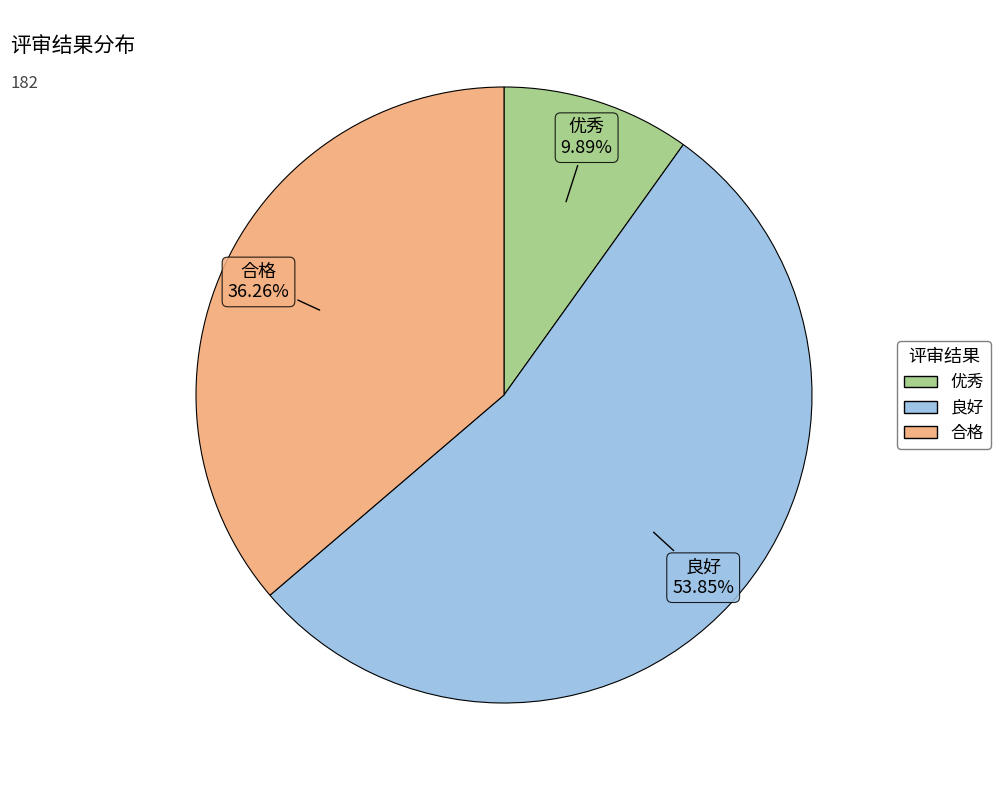

True or false: 优秀 accounts for 21% of the total.

False